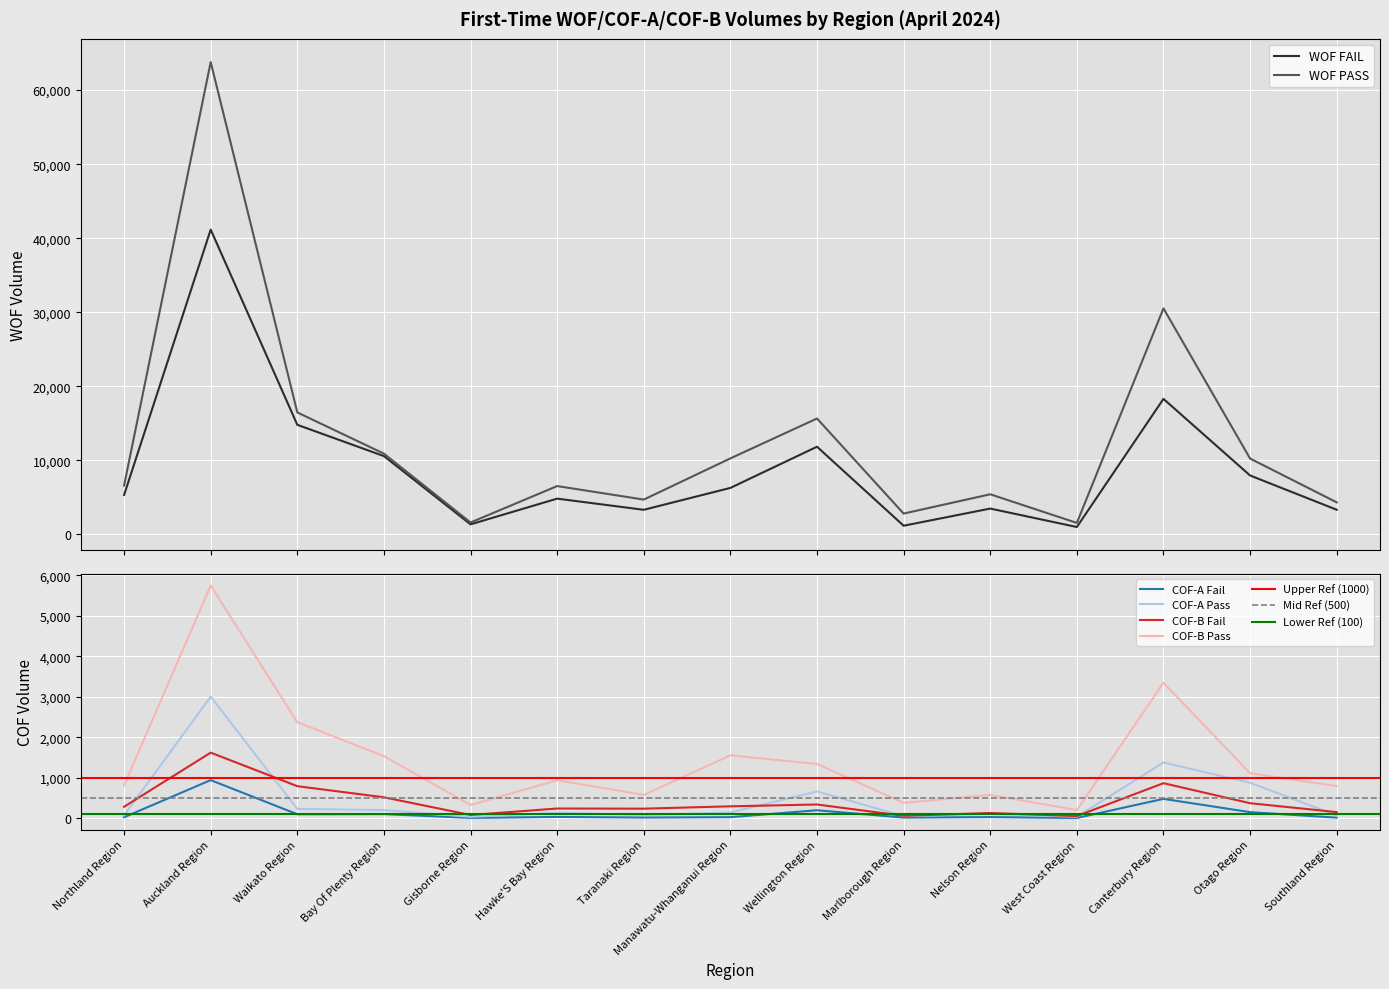

Reading right to left, transcribe all the data shown in this chart.

WOF FAIL: Southland Region=3313	Otago Region=7942	Canterbury Region=18290	West Coast Region=981	Nelson Region=3472	Marlborough Region=1155	Wellington Region=11826	Manawatu-Whanganui Region=6263	Taranaki Region=3307	Hawke'S Bay Region=4814	Gisborne Region=1341	Bay Of Plenty Region=10561	Waikato Region=14786	Auckland Region=41156	Northland Region=5309
WOF PASS: Southland Region=4314	Otago Region=10230	Canterbury Region=30514	West Coast Region=1533	Nelson Region=5403	Marlborough Region=2795	Wellington Region=15641	Manawatu-Whanganui Region=10252	Taranaki Region=4686	Hawke'S Bay Region=6511	Gisborne Region=1591	Bay Of Plenty Region=10890	Waikato Region=16460	Auckland Region=63786	Northland Region=6589
COF-A Fail: Southland Region=15	Otago Region=151	Canterbury Region=479	West Coast Region=7	Nelson Region=29	Marlborough Region=17	Wellington Region=198	Manawatu-Whanganui Region=27	Taranaki Region=18	Hawke'S Bay Region=33	Gisborne Region=9	Bay Of Plenty Region=103	Waikato Region=99	Auckland Region=942	Northland Region=25
COF-A Pass: Southland Region=70	Otago Region=878	Canterbury Region=1377	West Coast Region=37	Nelson Region=109	Marlborough Region=54	Wellington Region=662	Manawatu-Whanganui Region=142	Taranaki Region=80	Hawke'S Bay Region=135	Gisborne Region=36	Bay Of Plenty Region=202	Waikato Region=231	Auckland Region=3003	Northland Region=73
COF-B Fail: Southland Region=152	Otago Region=372	Canterbury Region=866	West Coast Region=54	Nelson Region=130	Marlborough Region=61	Wellington Region=340	Manawatu-Whanganui Region=295	Taranaki Region=237	Hawke'S Bay Region=241	Gisborne Region=81	Bay Of Plenty Region=518	Waikato Region=792	Auckland Region=1620	Northland Region=284
COF-B Pass: Southland Region=795	Otago Region=1112	Canterbury Region=3346	West Coast Region=203	Nelson Region=576	Marlborough Region=381	Wellington Region=1340	Manawatu-Whanganui Region=1554	Taranaki Region=577	Hawke'S Bay Region=939	Gisborne Region=328	Bay Of Plenty Region=1534	Waikato Region=2372	Auckland Region=5746	Northland Region=812